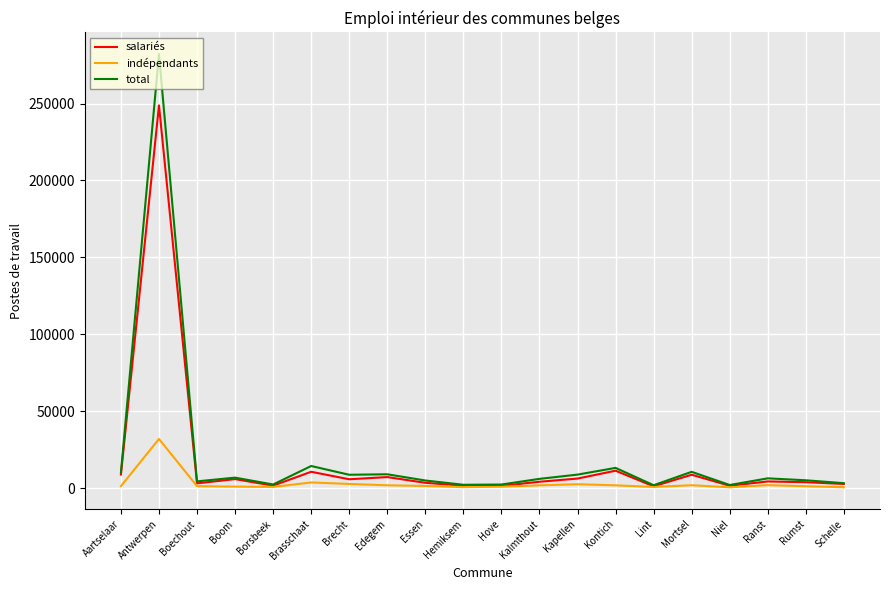

Count the number of data series in this chart.

3